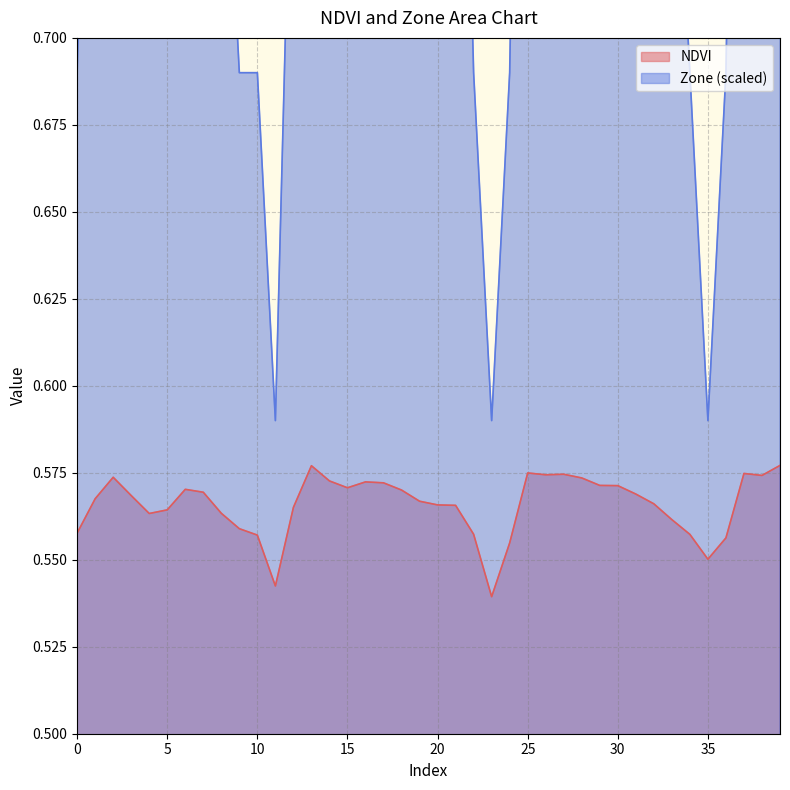

What is the value of the NDVI point at the 14th from the left?

0.6